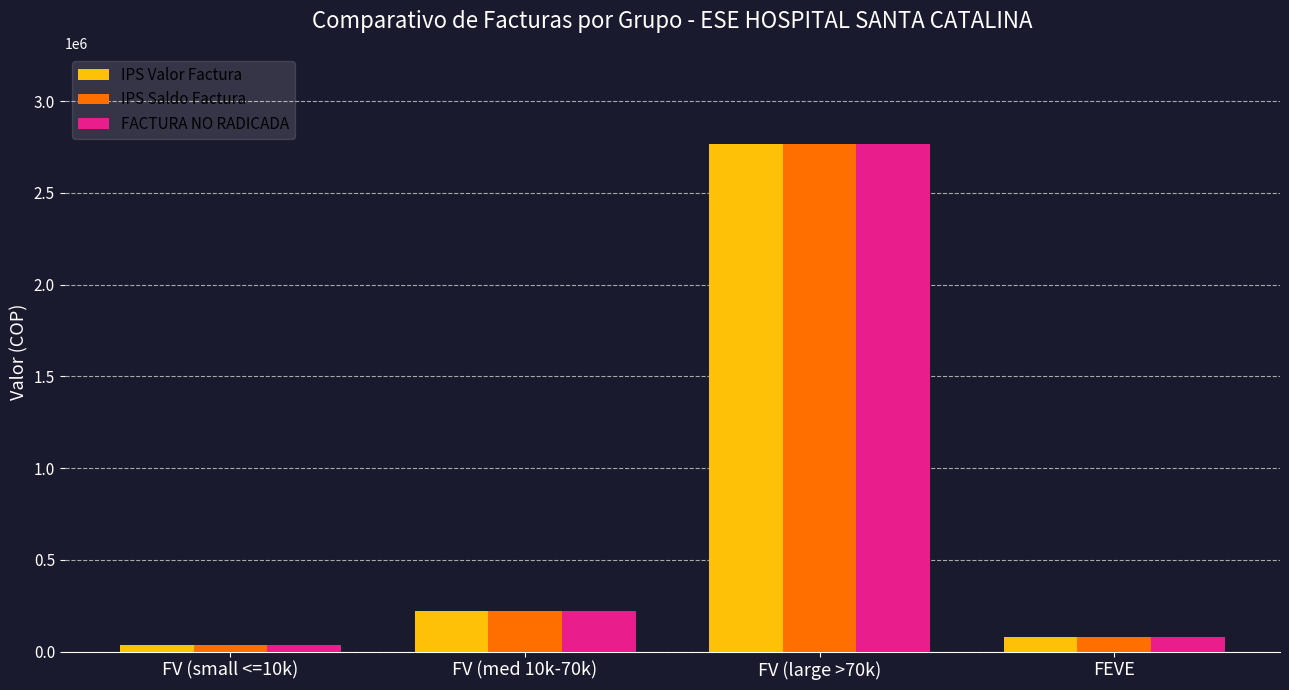

What is the total value across all series at FEVE?

244200